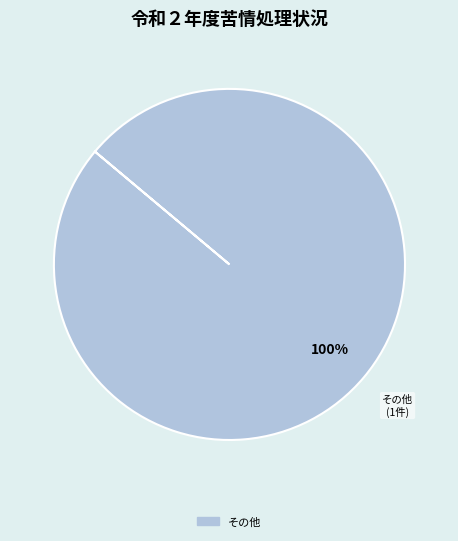

Is there a majority slice in this chart?

Yes